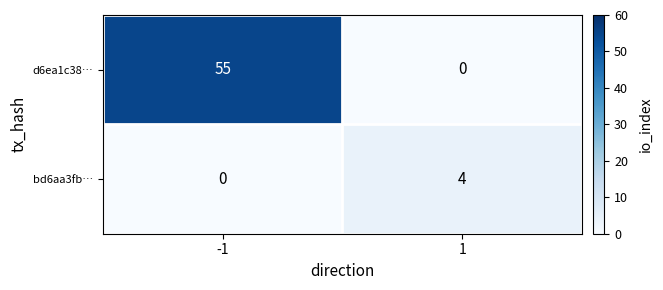

What is the difference between the highest and lowest values at 1?

4